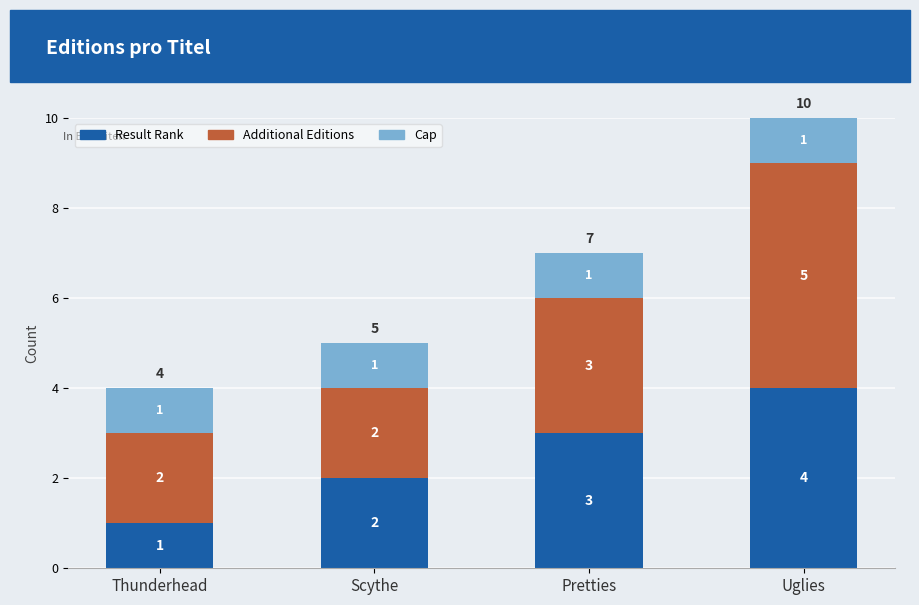

Read the Result Rank value at Thunderhead.

1